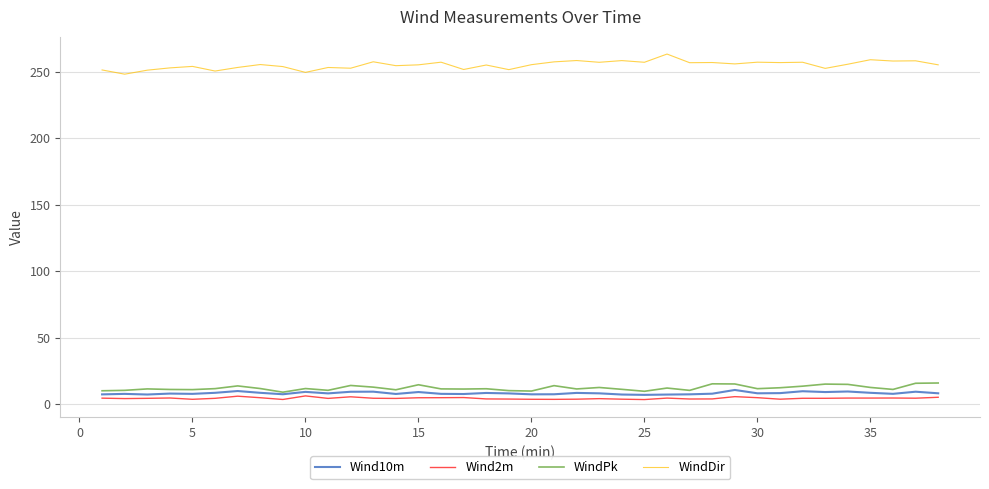

Which series has the largest range (max minus min)?

WindDir